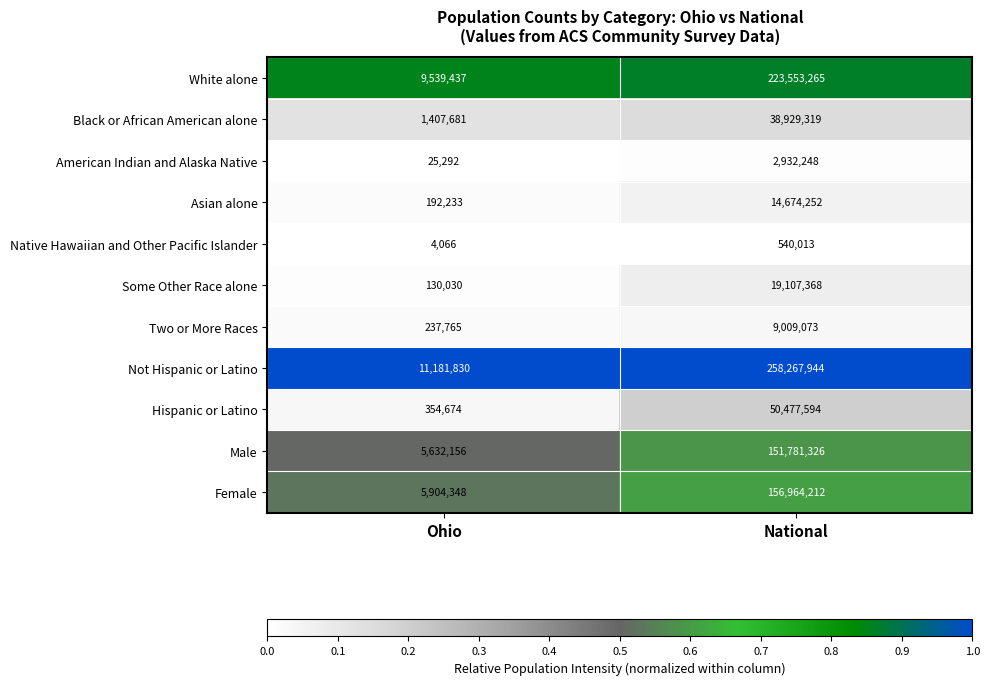

Reading left to right, list all the values displayed in this chart.

White alone: Ohio=9539437	National=223553265
Black or African American alone: Ohio=1407681	National=38929319
American Indian and Alaska Native: Ohio=25292	National=2932248
Asian alone: Ohio=192233	National=14674252
Native Hawaiian and Other Pacific Islander: Ohio=4066	National=540013
Some Other Race alone: Ohio=130030	National=19107368
Two or More Races: Ohio=237765	National=9009073
Not Hispanic or Latino: Ohio=11181830	National=258267944
Hispanic or Latino: Ohio=354674	National=50477594
Male: Ohio=5632156	National=151781326
Female: Ohio=5904348	National=156964212